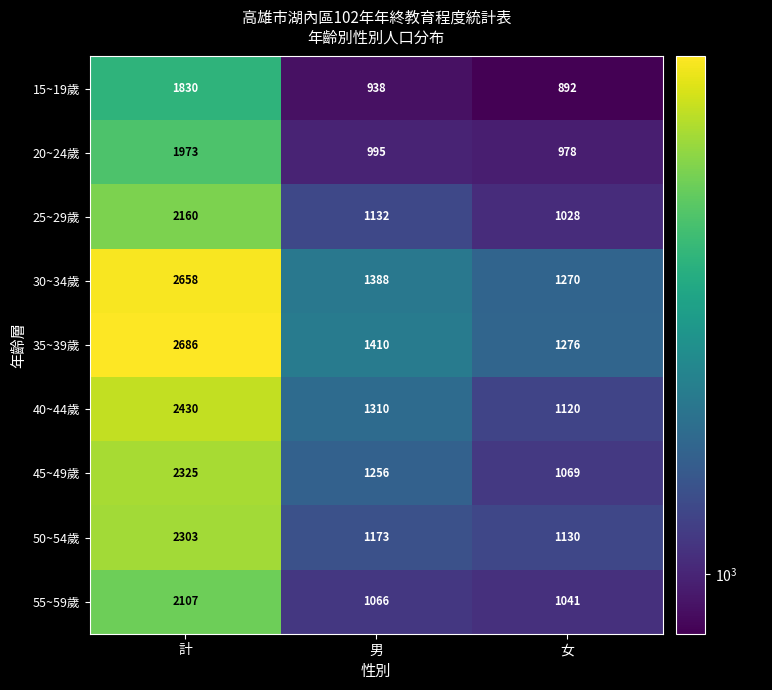

True or false: 50~54歲 has a value of 3697 at 計.

False